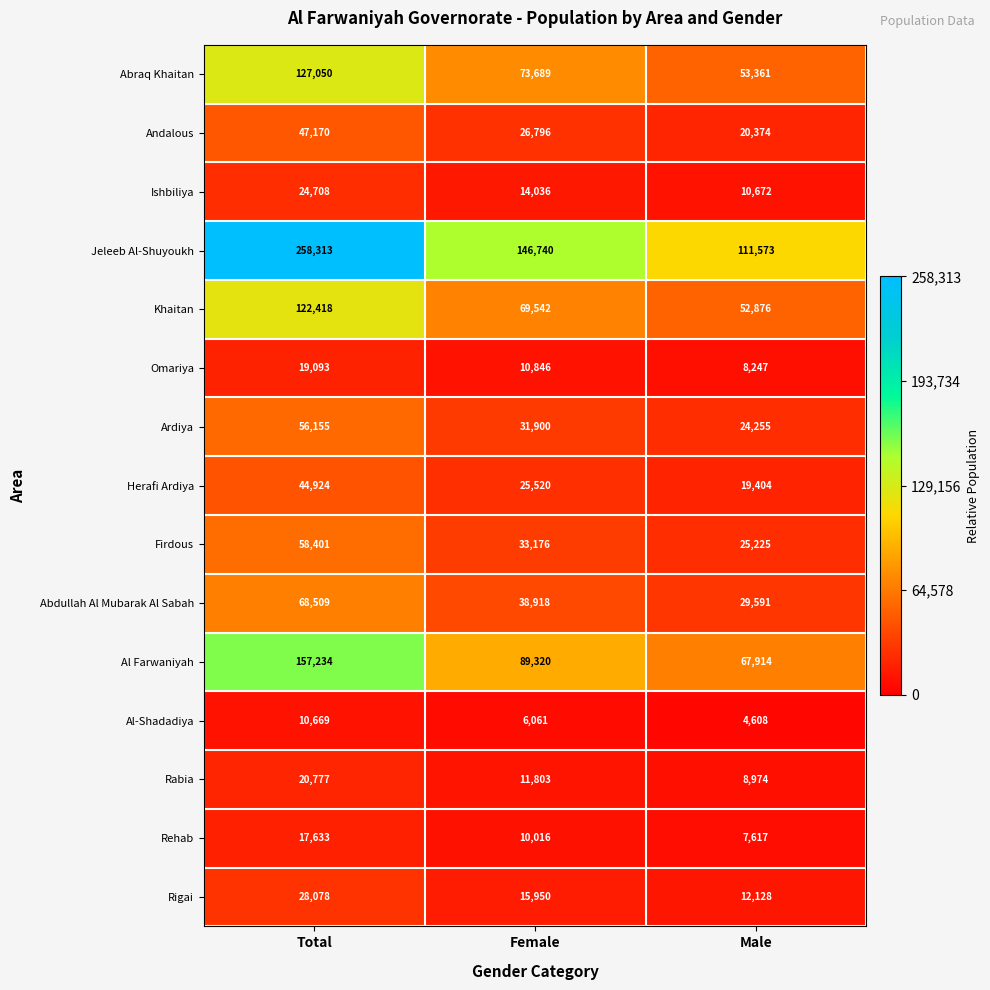

Which category has the lowest value across all series?

Male